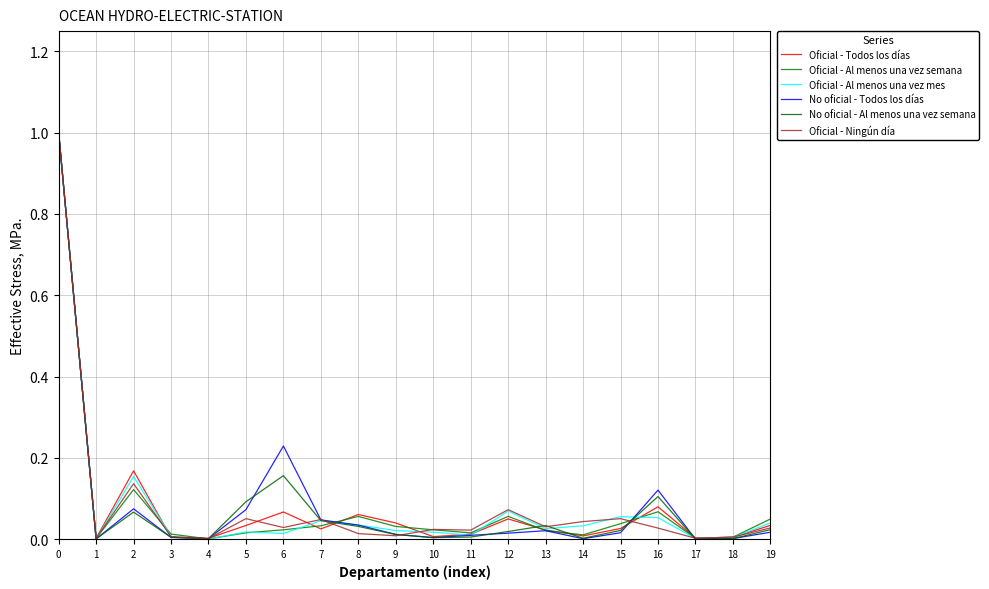

Is this an area chart (filled region under the line)?

No